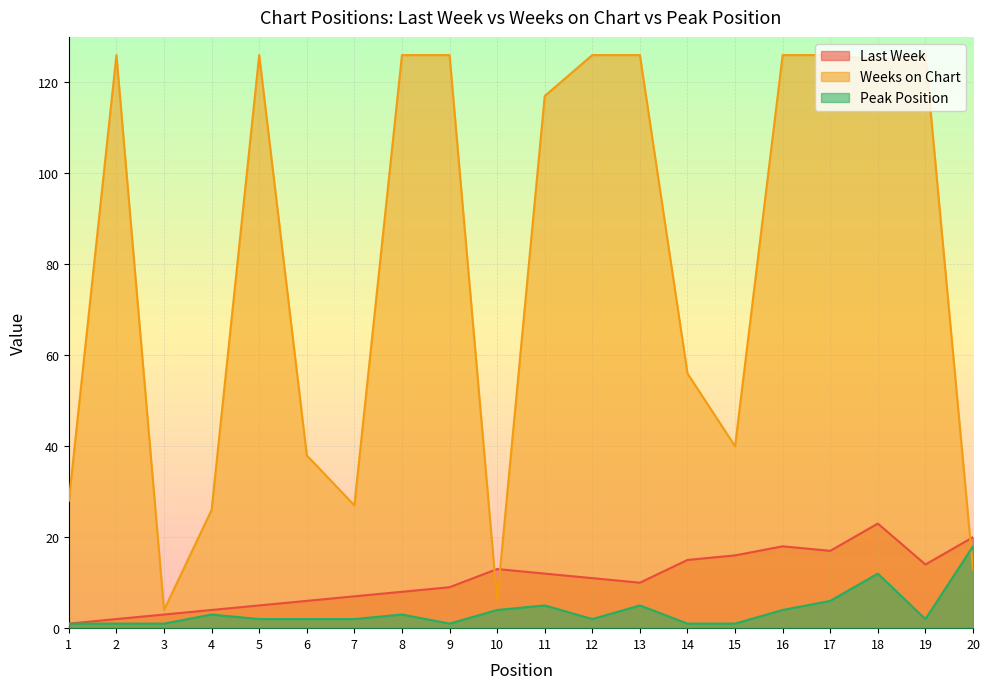

After their last crossing, which series has the higher values: Weeks on Chart or Last Week?

Last Week